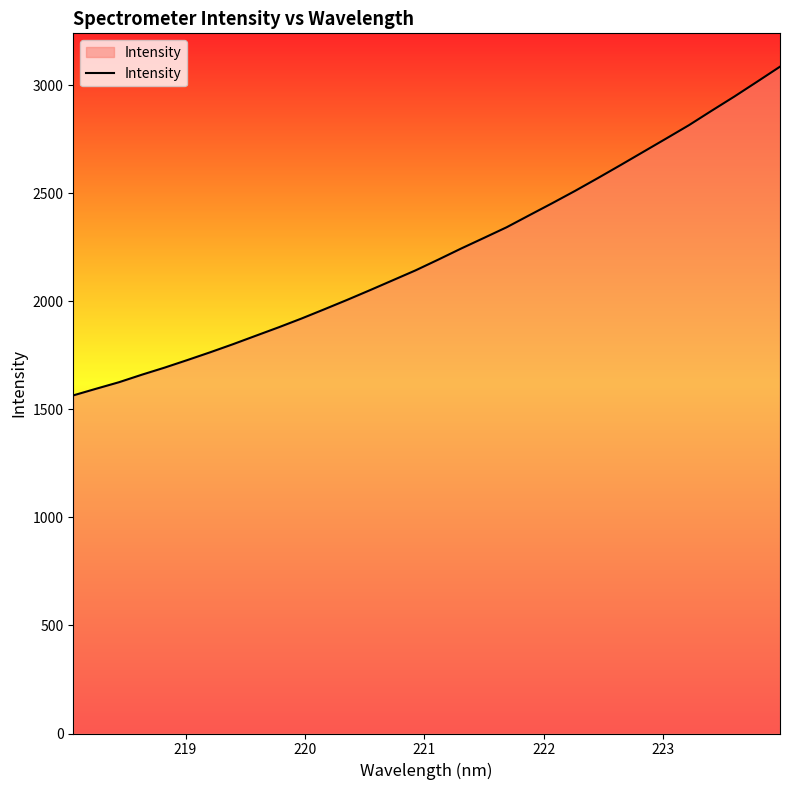

Reading left to right, extract all data points from this chart.

1564.6	1595.3	1625.5	1660.2	1693.1	1728.1	1764.1	1801.5	1840.7	1879.6	1920.2	1962.9	2006.4	2051.3	2097.1	2143.0	2192.9	2244.0	2293.1	2342.6	2398.5	2453.9	2510.8	2570.0	2630.4	2691.7	2753.0	2814.9	2882.0	2947.8	3016.4	3085.7